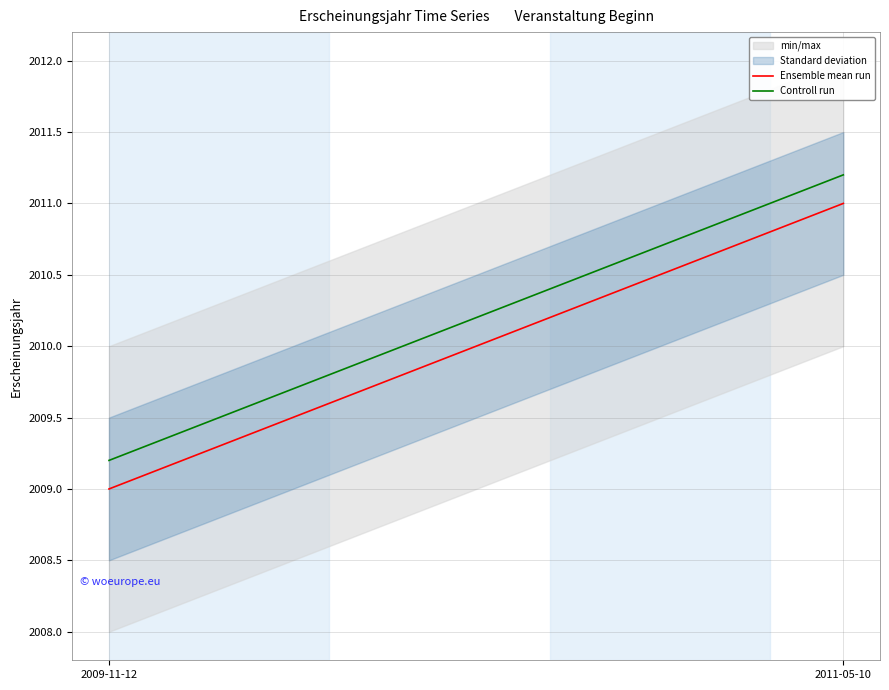

What is the minimum value for Controll run?

2009.2